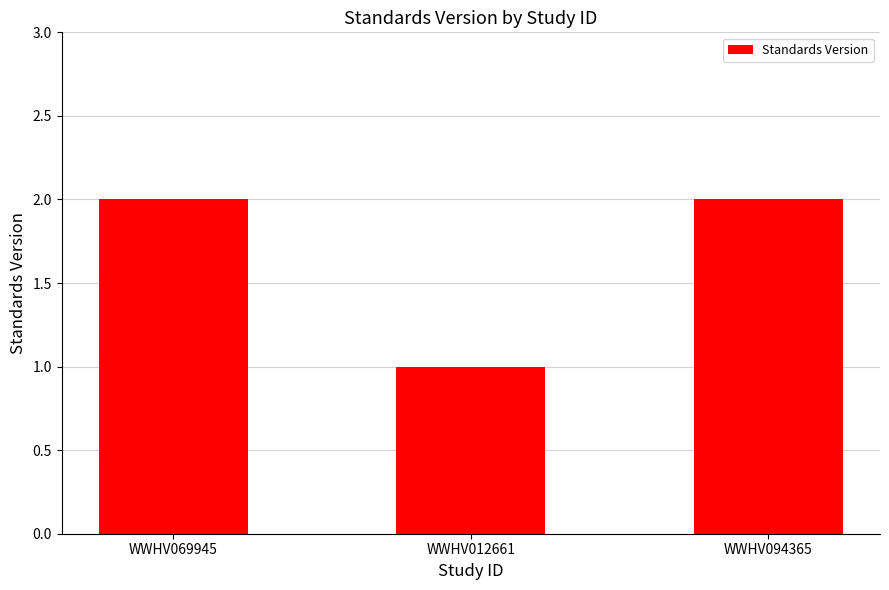

What is the difference between the values at WWHV094365 and WWHV012661?

1